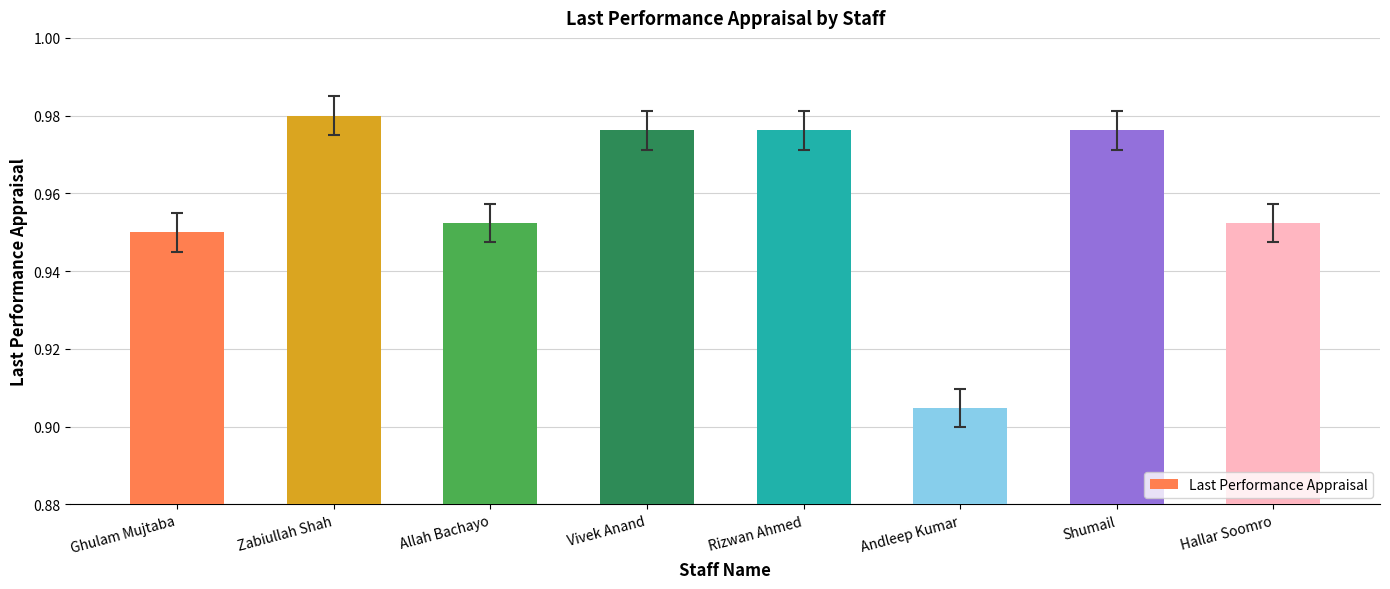

What position from the left is Shumail?

7